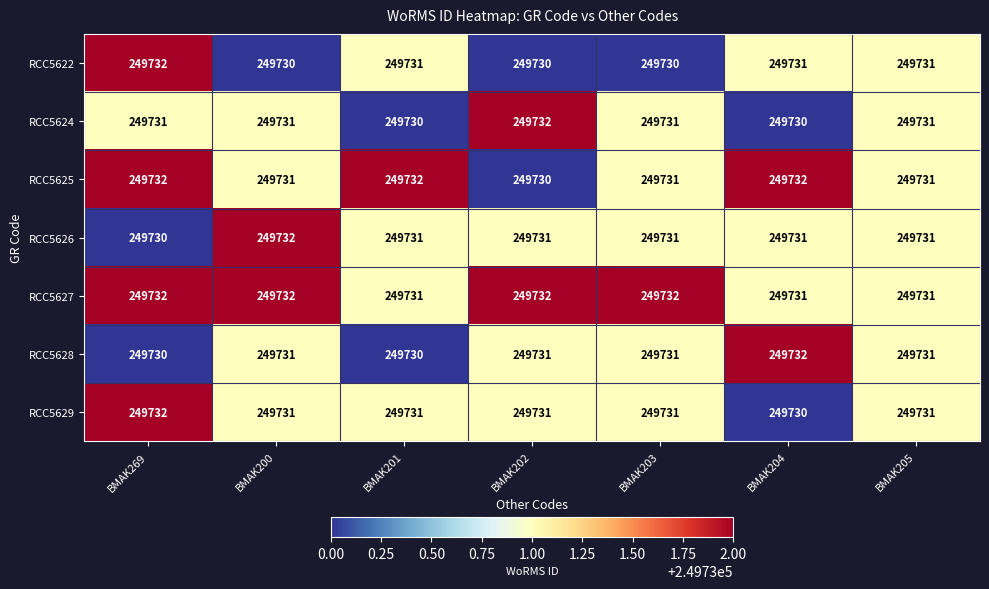

Where does the RCC5625 series first go above 249731?

BMAK269